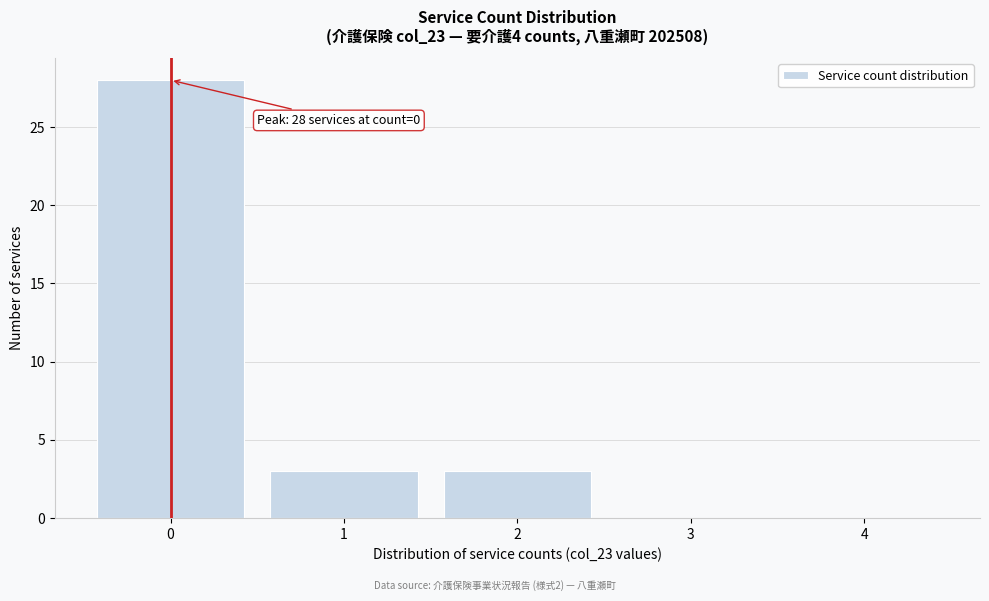

Reading left to right, transcribe all the data shown in this chart.

0=28	1=3	2=3	3=0	4=0